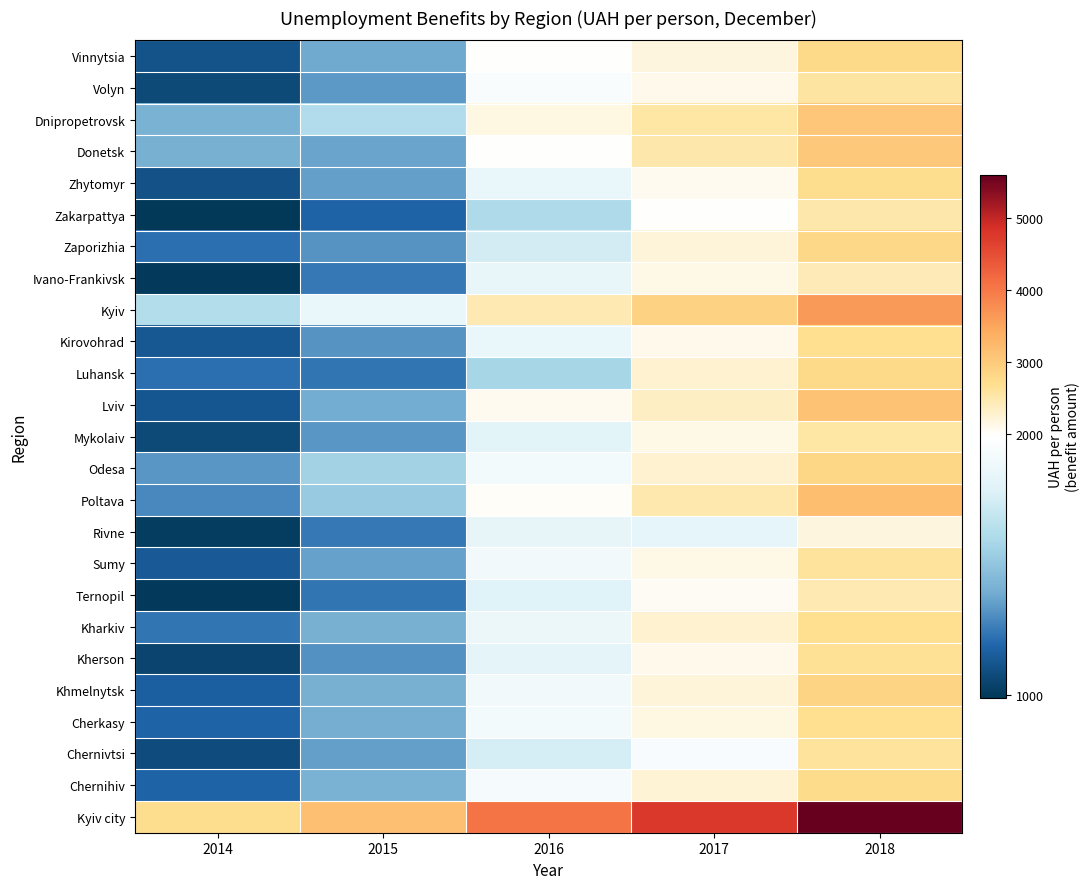

Reading right to left, what are all the values shown in this chart?

Vinnytsia: 2018=2763	2017=2186	2016=1972	2015=1375	2014=1108
Volyn: 2018=2577	2017=2088	2016=1928	2015=1330	2014=1071
Dnipropetrovsk: 2018=3069	2017=2550	2016=2153	2015=1605	2014=1409
Donetsk: 2018=3042	2017=2513	2016=1970	2015=1362	2014=1398
Zhytomyr: 2018=2713	2017=2055	2016=1831	2015=1343	2014=1103
Zakarpattya: 2018=2527	2017=1965	2016=1591	2015=1174	2014=991
Zaporizhia: 2018=2795	2017=2198	2016=1729	2015=1317	2014=1214
Ivano-Frankivsk: 2018=2426	2017=2124	2016=1825	2015=1237	2014=1000
Kyiv: 2018=3632	2017=2894	2016=2452	2015=1830	2014=1613
Kirovohrad: 2018=2679	2017=2099	2016=1840	2015=1317	2014=1128
Luhansk: 2018=2772	2017=2261	2016=1564	2015=1232	2014=1215
Lviv: 2018=3125	2017=2353	2016=2053	2015=1386	2014=1125
Mykolaiv: 2018=2549	2017=2122	2016=1796	2015=1320	2014=1069
Odesa: 2018=2826	2017=2275	2016=1896	2015=1552	2014=1321
Poltava: 2018=3179	2017=2496	2016=2008	2015=1511	2014=1283
Rivne: 2018=2188	2017=1809	2016=1819	2015=1235	2014=1014
Sumy: 2018=2607	2017=2108	2016=1876	2015=1354	2014=1142
Ternopil: 2018=2452	2017=2024	2016=1768	2015=1231	2014=1004
Kharkiv: 2018=2689	2017=2267	2016=1844	2015=1399	2014=1233
Kherson: 2018=2668	2017=2079	2016=1798	2015=1304	2014=1049
Khmelnytsk: 2018=2858	2017=2214	2016=1877	2015=1400	2014=1159
Cherkasy: 2018=2700	2017=2150	2016=1882	2015=1387	2014=1177
Chernivtsi: 2018=2618	2017=1917	2016=1734	2015=1346	2014=1076
Chernihiv: 2018=2757	2017=2235	2016=1908	2015=1404	2014=1179
Kyiv city: 2018=5601	2017=4775	2016=4058	2015=3143	2014=2706